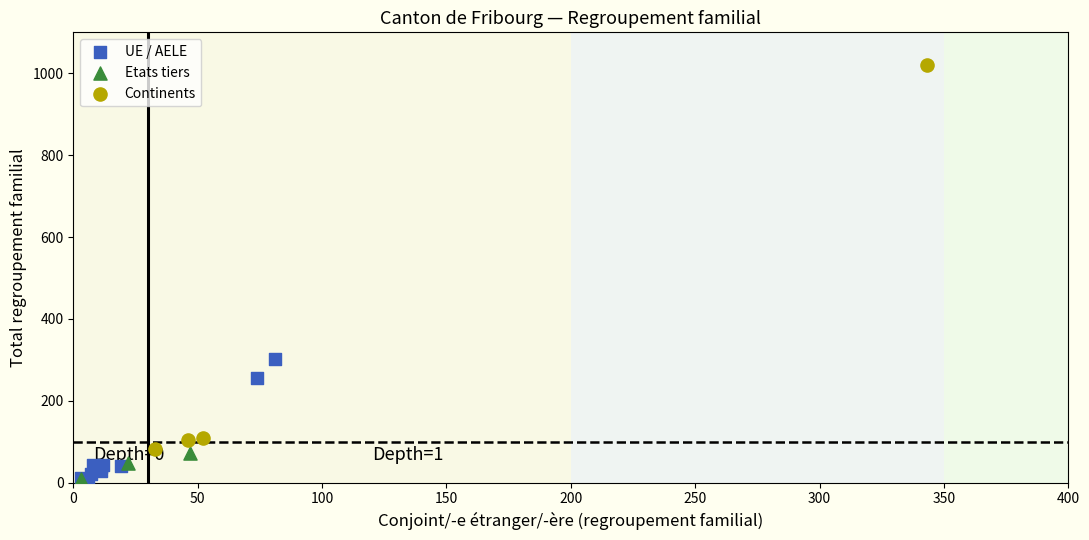

Which series has the widest spread of Y values?

Continents